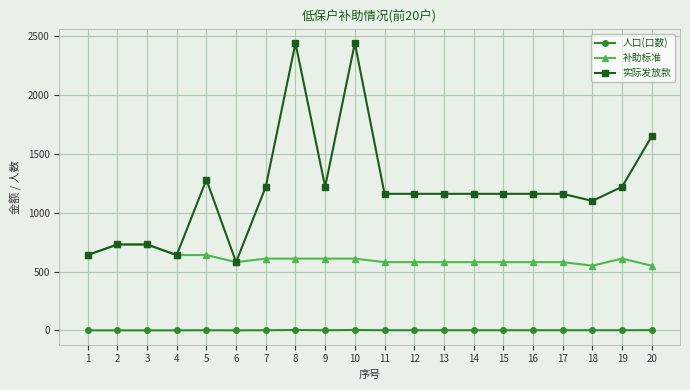

What is the difference between the 补助标准 values at 9 and 11?

30